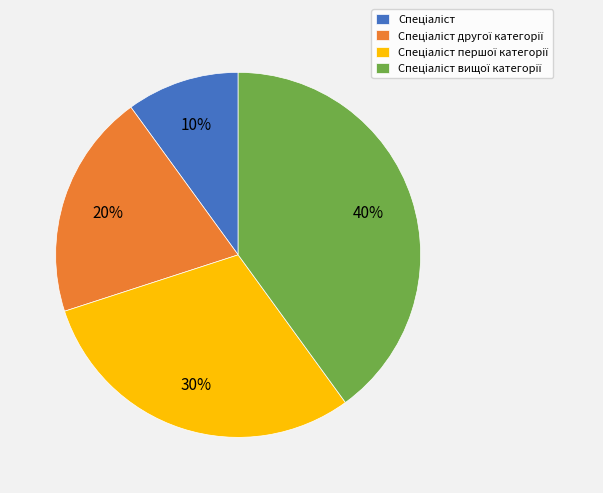

Does any single category account for the majority?

No